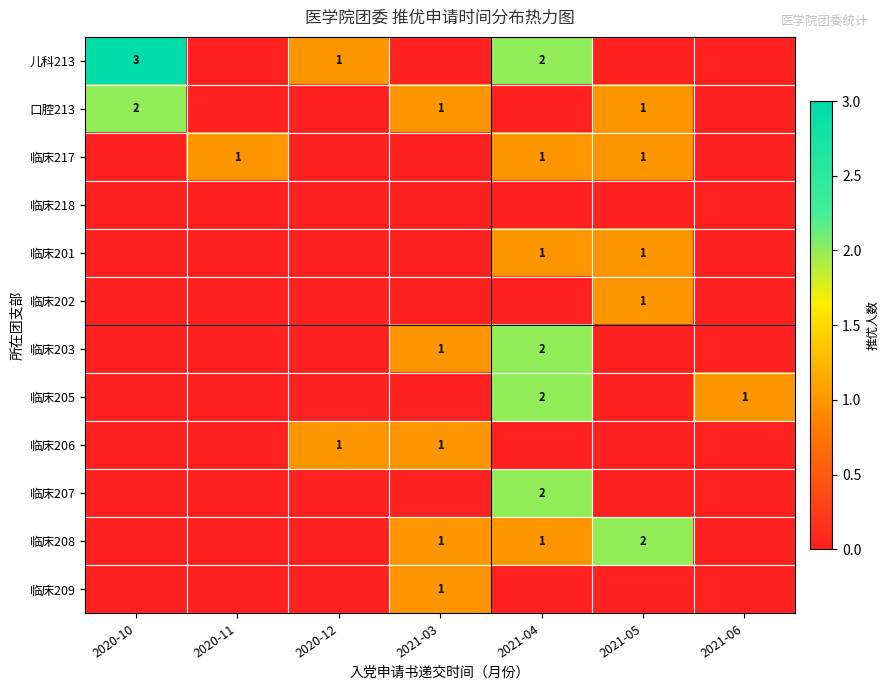

The value of 儿科213 at 2020-12 is 1. True or false?

True